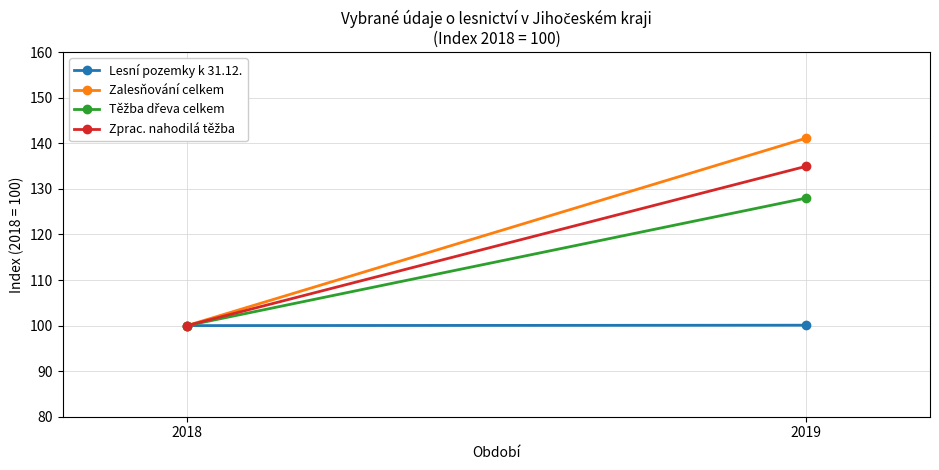

What is the difference between the Zalesňování celkem values at 2019 and 2018?

41.1